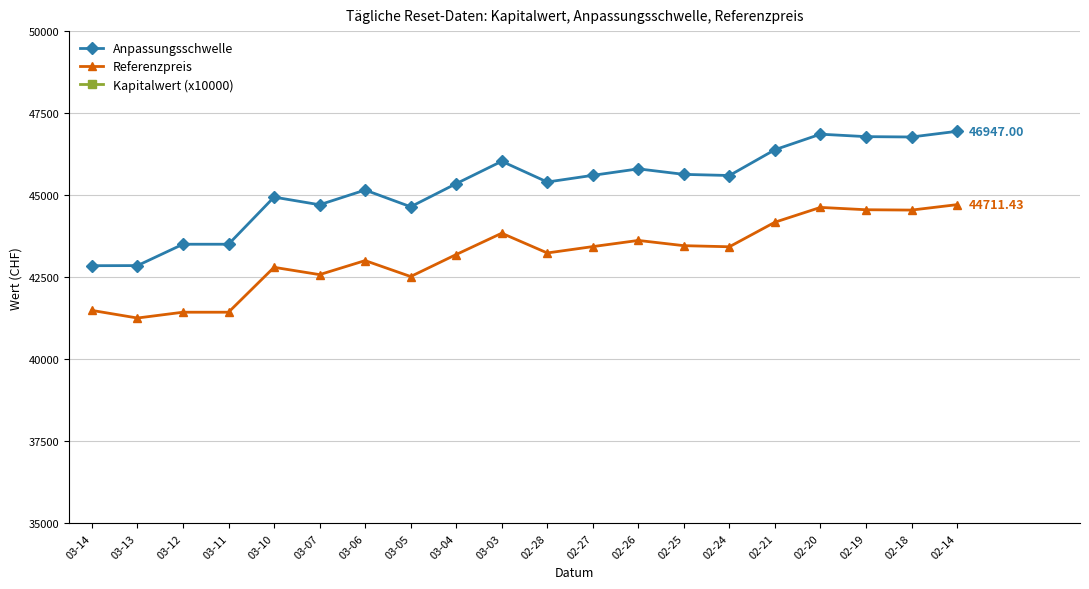

At which category is the sum across all series the highest?

02-14